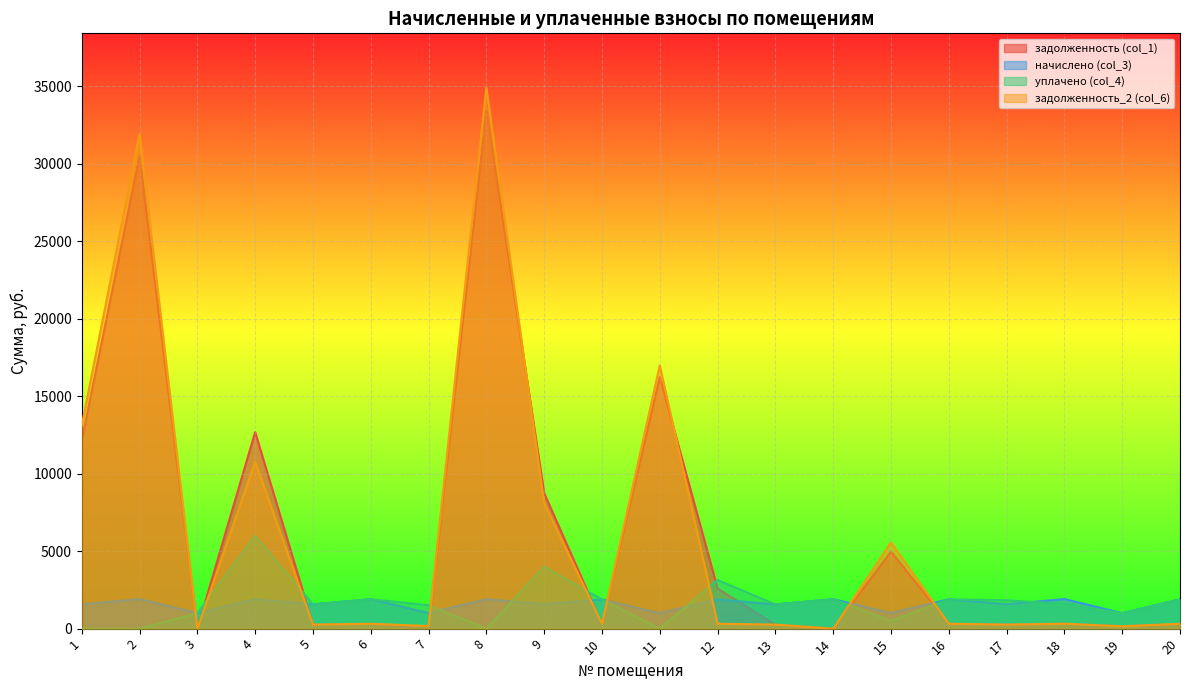

What is the approximate value of начислено (col_3) at 14?

1898.5